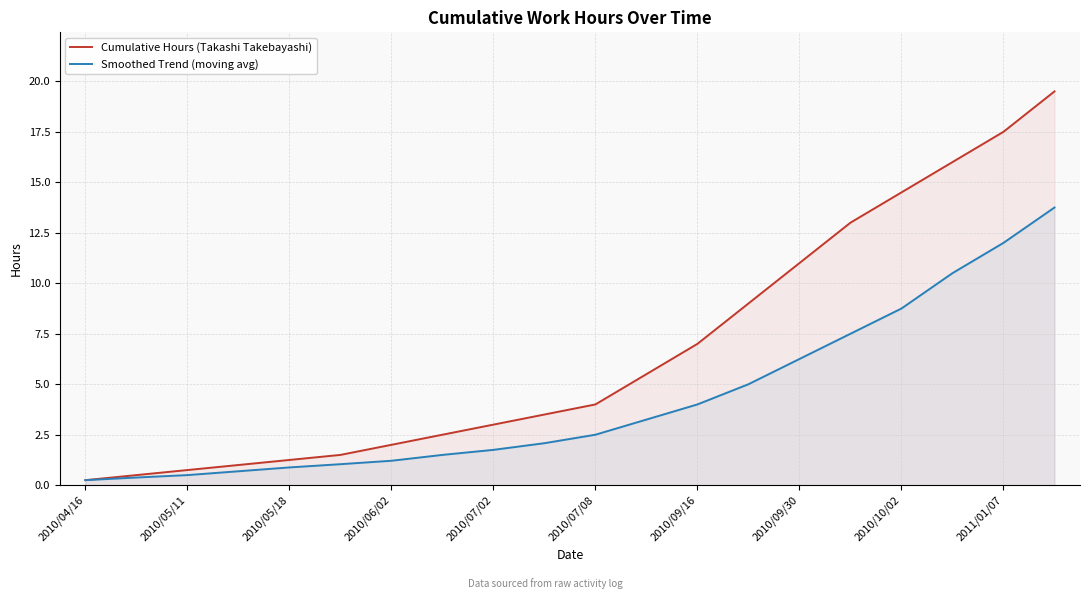

What is the spread (max minus min) of values at 2010/06/02?

0.8